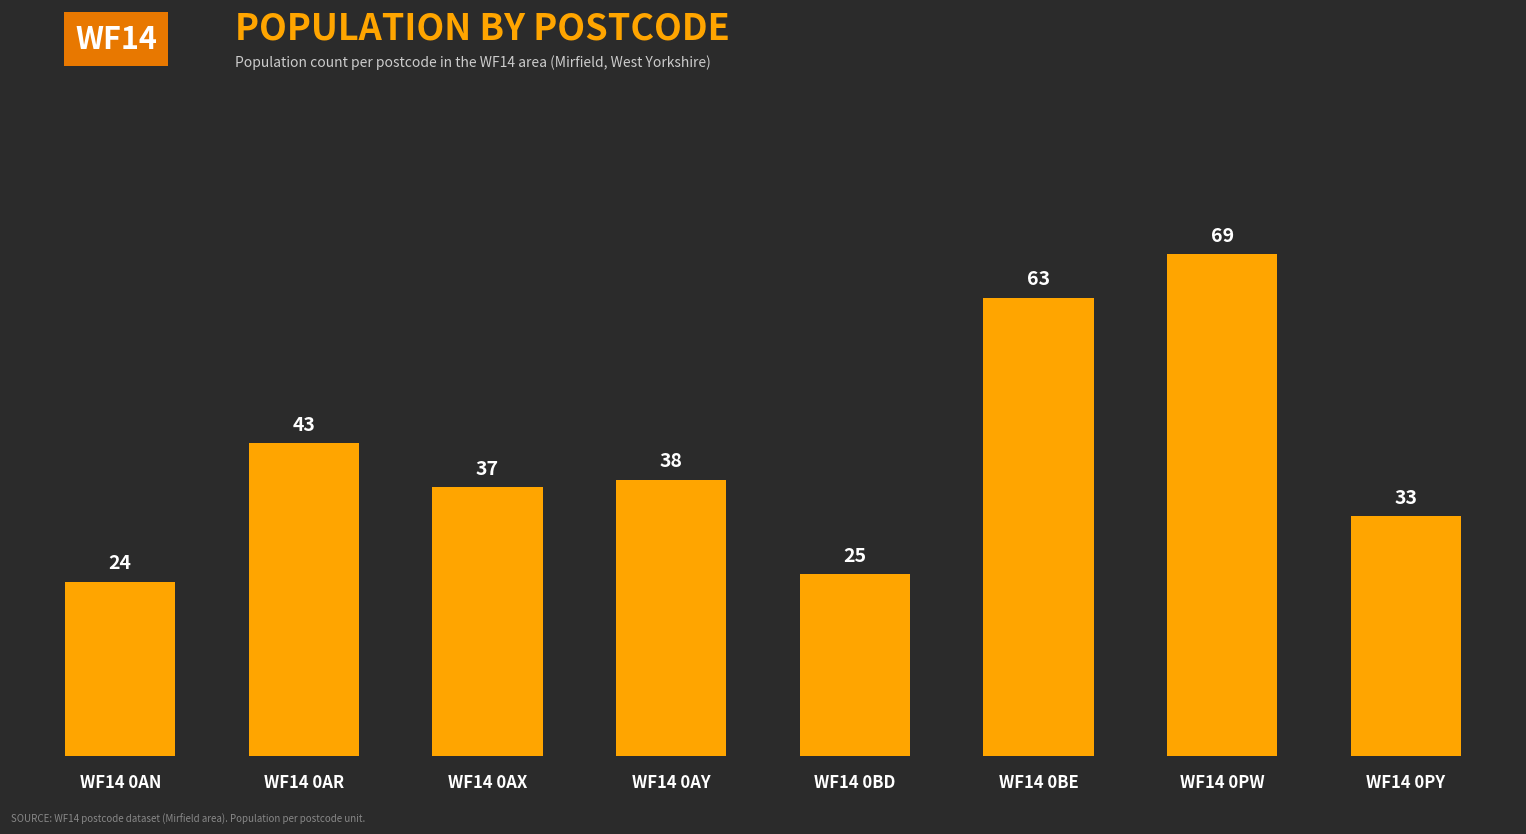

At which category does the chart reach its minimum across all series?

WF14 0AN